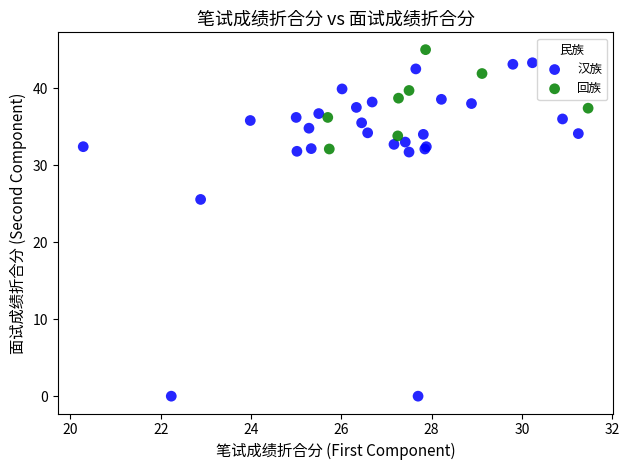

What are all the series names shown in the legend?

汉族, 回族